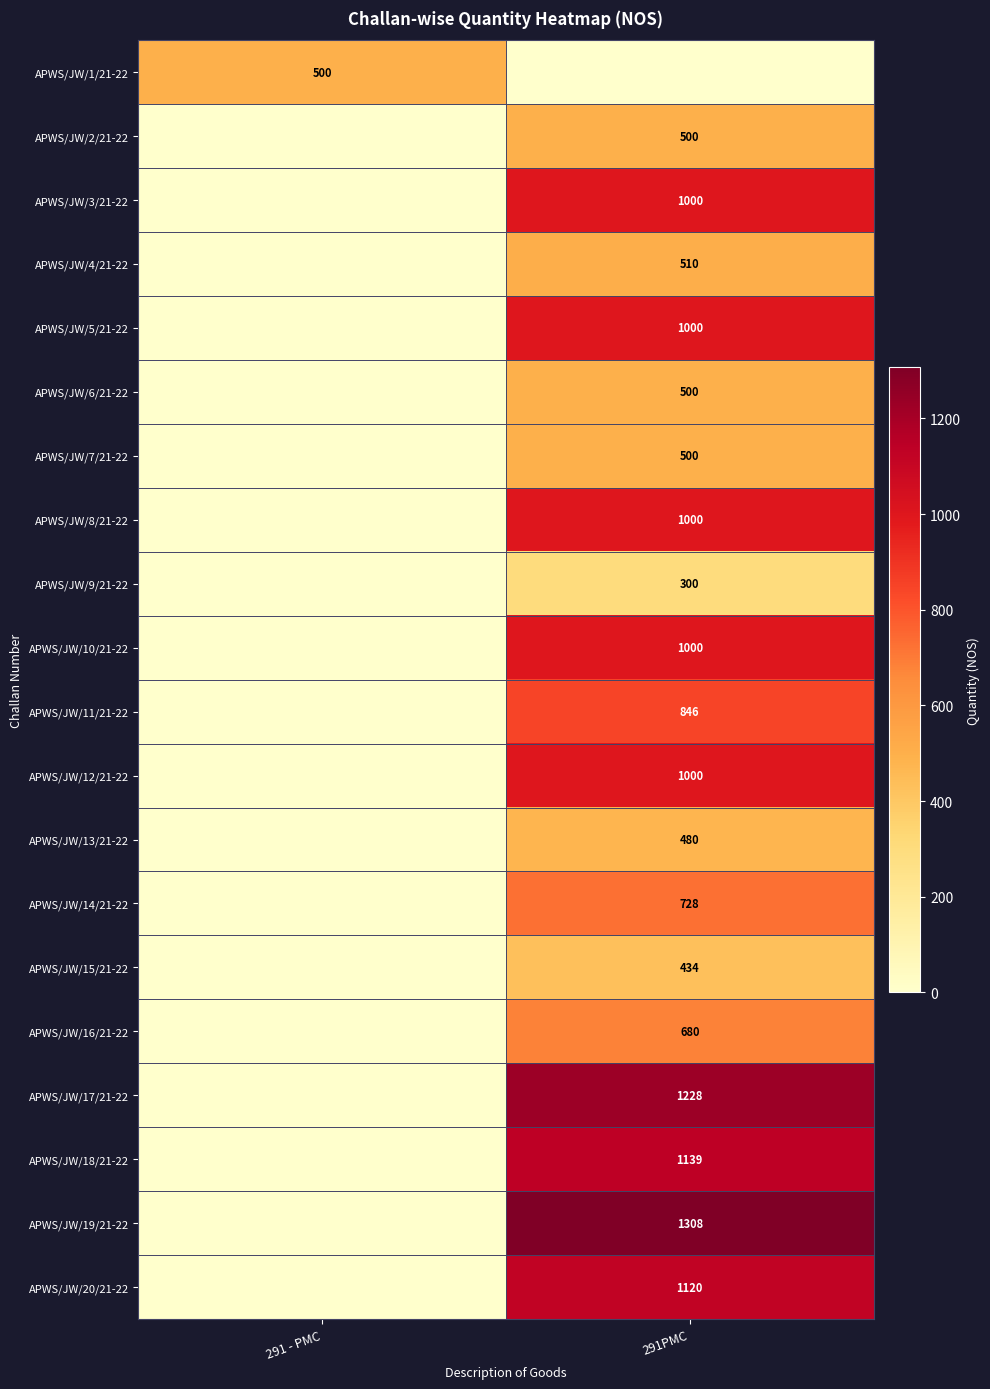

What is the total value across all series at 291 - PMC?

500